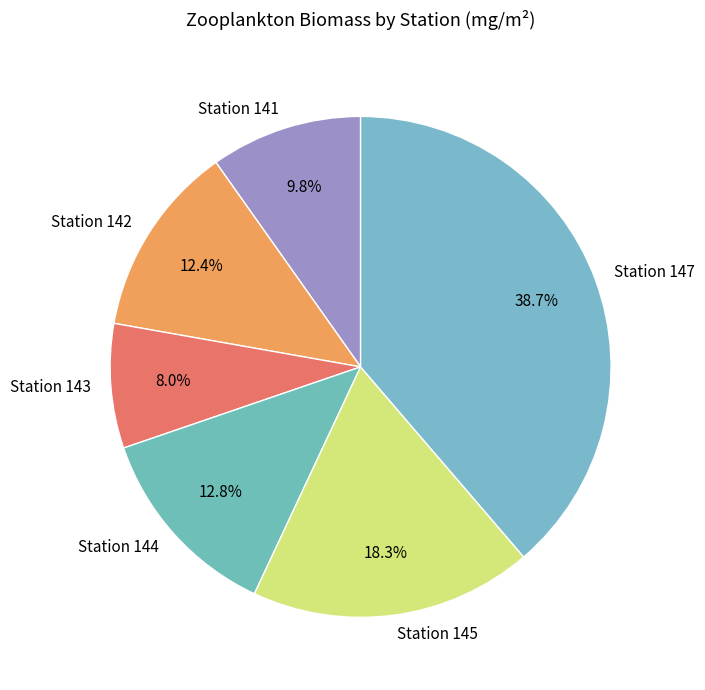

What portion of the pie excludes Station 147?

61.3%